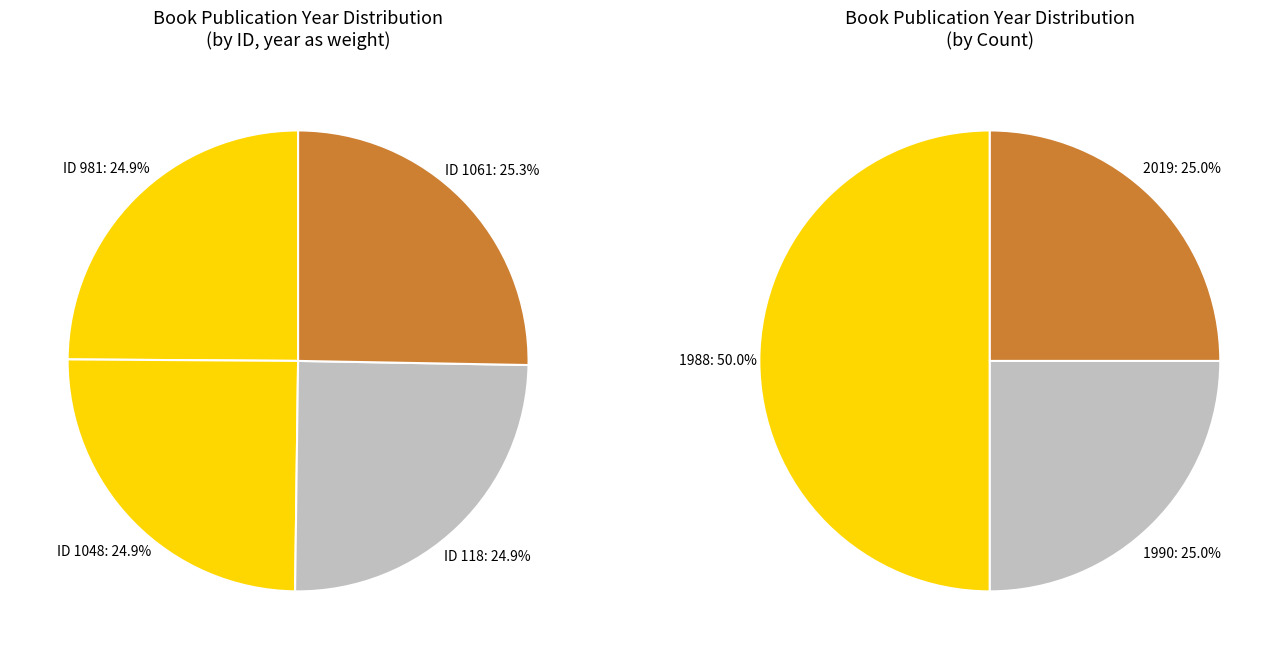

What is the change in value from 981 to 118?

+2